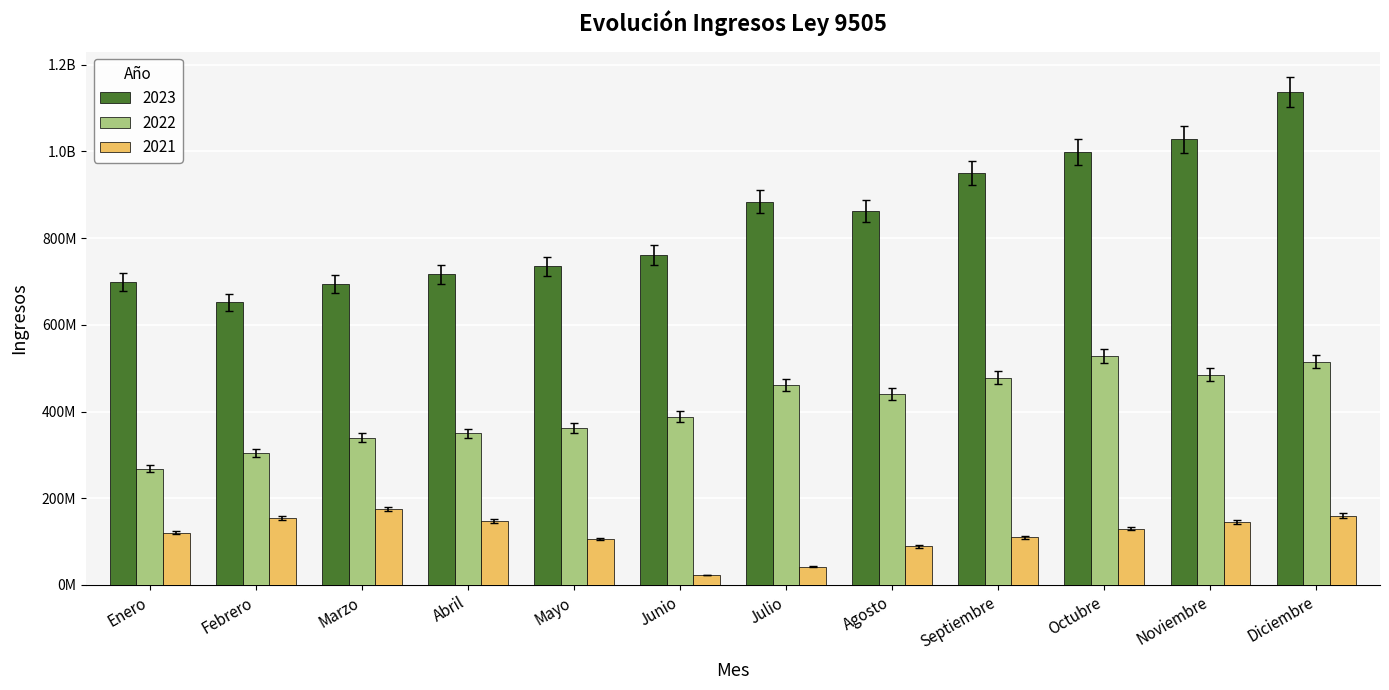

What are all the series names shown in the legend?

2023, 2022, 2021